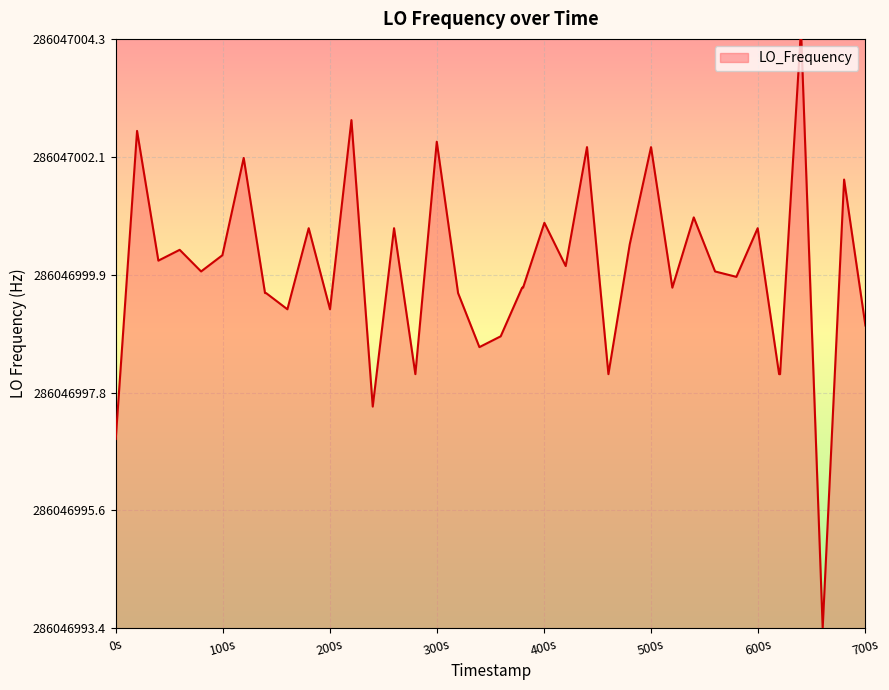

Does the chart have visible grid lines?

Yes